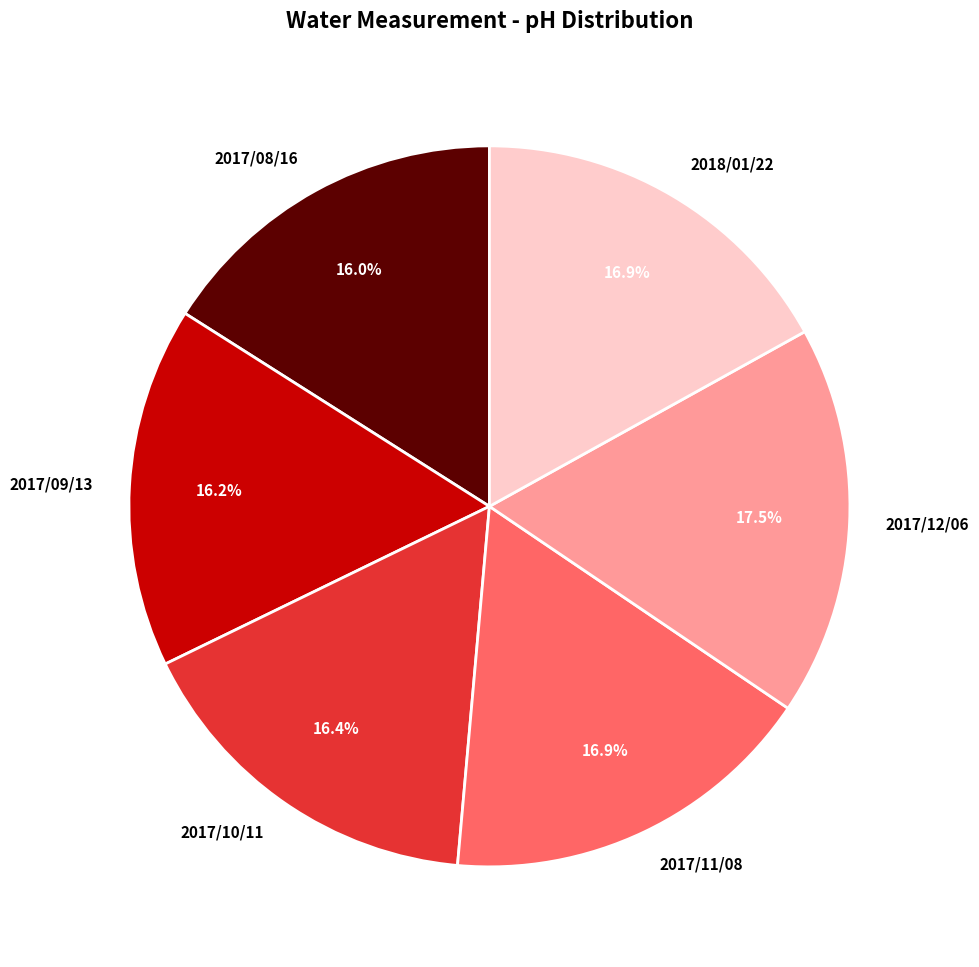

What is the largest slice in the pie chart?

2017/12/06